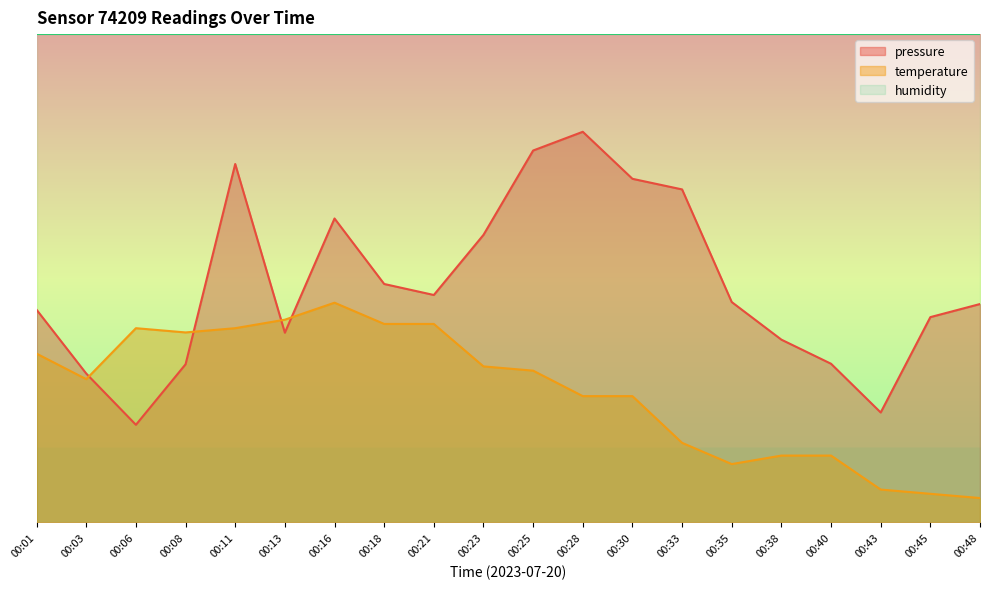

What is the sum of the pressure values at 00:03 and 00:01?

74.0